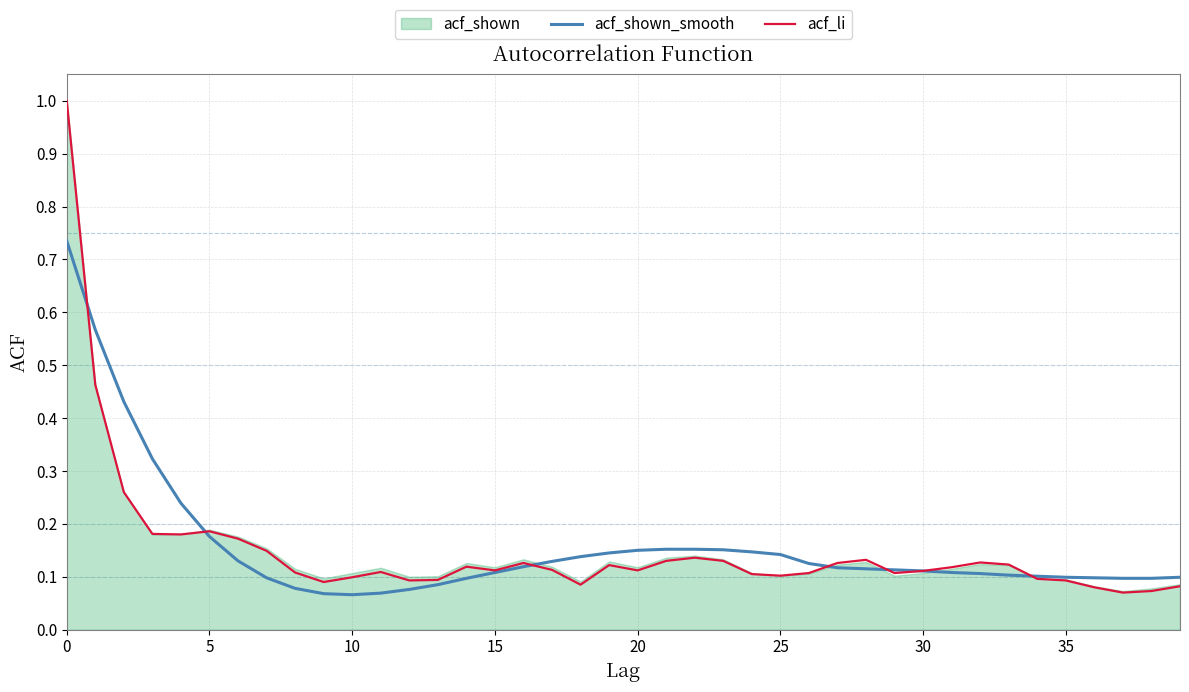

Reading right to left, what are all the values shown in this chart?

acf_shown_smooth: 0.1	0.1	0.1	0.1	0.1	0.1	0.1	0.1	0.1	0.1	0.1	0.1	0.1	0.1	0.1	0.1	0.2	0.2	0.2	0.1	0.1	0.1	0.1	0.1	0.1	0.1	0.1	0.1	0.1	0.1	0.1	0.1	0.1	0.1	0.2	0.2	0.3	0.4	0.6	0.7
acf_li: 0.1	0.1	0.1	0.1	0.1	0.1	0.1	0.1	0.1	0.1	0.1	0.1	0.1	0.1	0.1	0.1	0.1	0.1	0.1	0.1	0.1	0.1	0.1	0.1	0.1	0.1	0.1	0.1	0.1	0.1	0.1	0.1	0.1	0.2	0.2	0.2	0.2	0.3	0.5	1.0